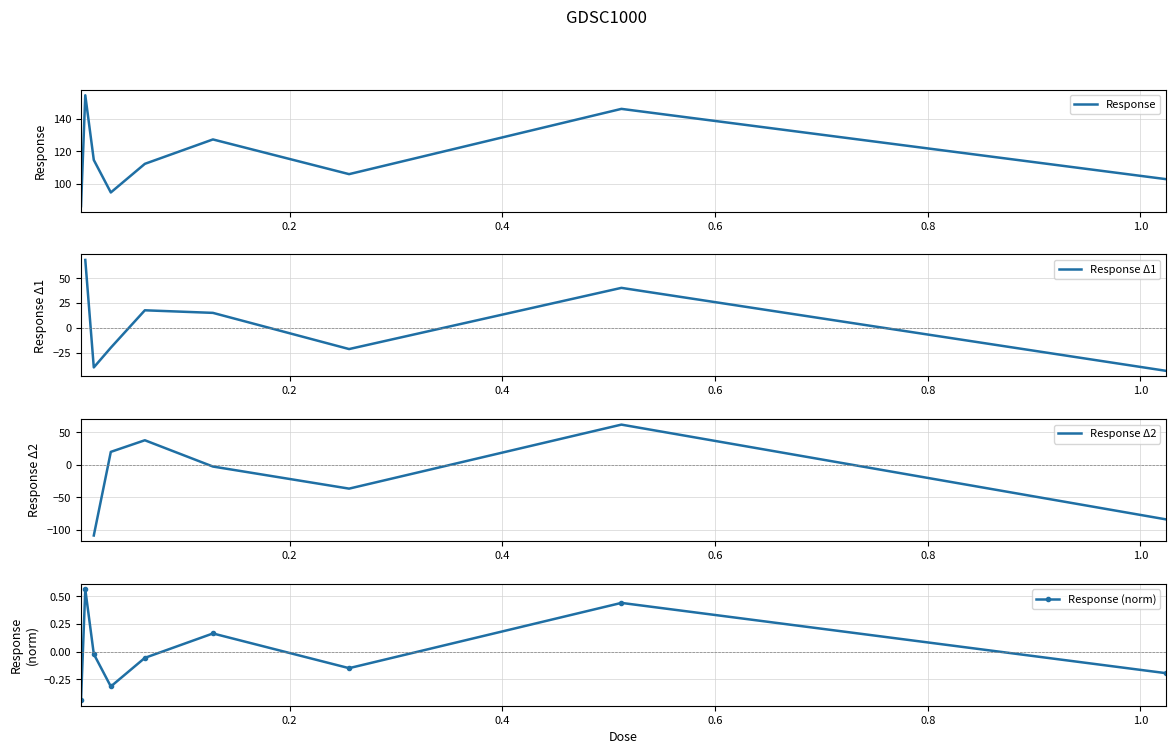

At which label does the data first exceed 112?

0.008